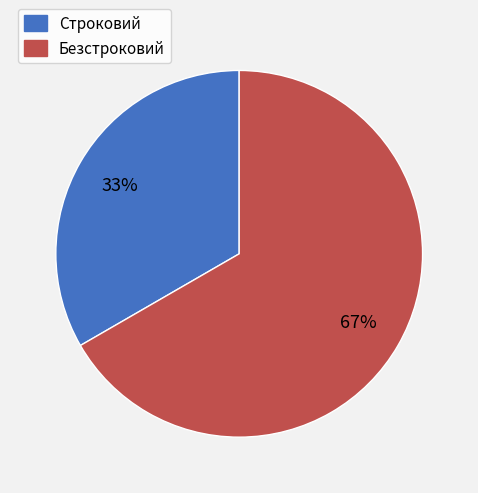

What is the ratio of the value at Безстроковий to the value at Строковий?

2.0